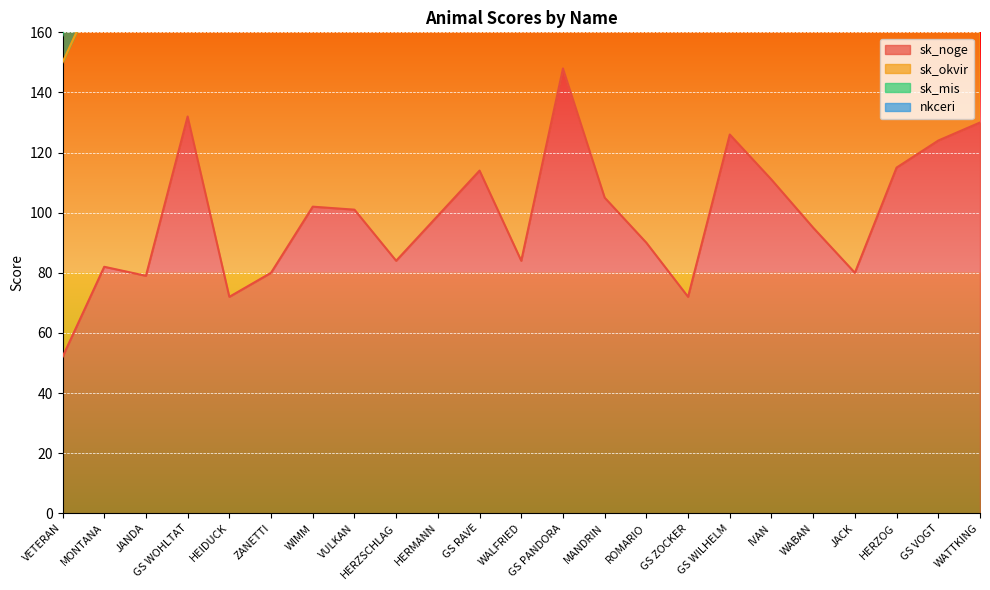

Which series ends up on top after the final intersection of nkceri and sk_noge?

sk_noge